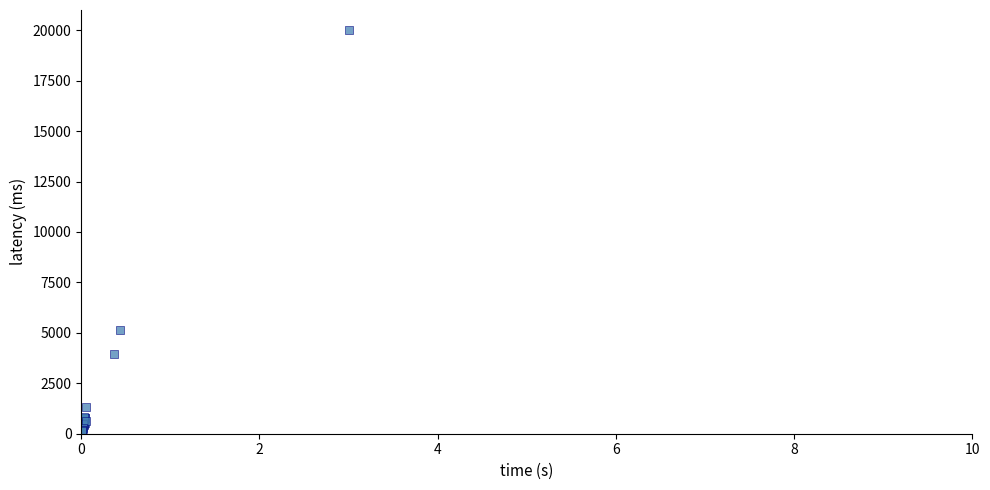

What Y value in the scatter plot is closest to 10000?

5120.7